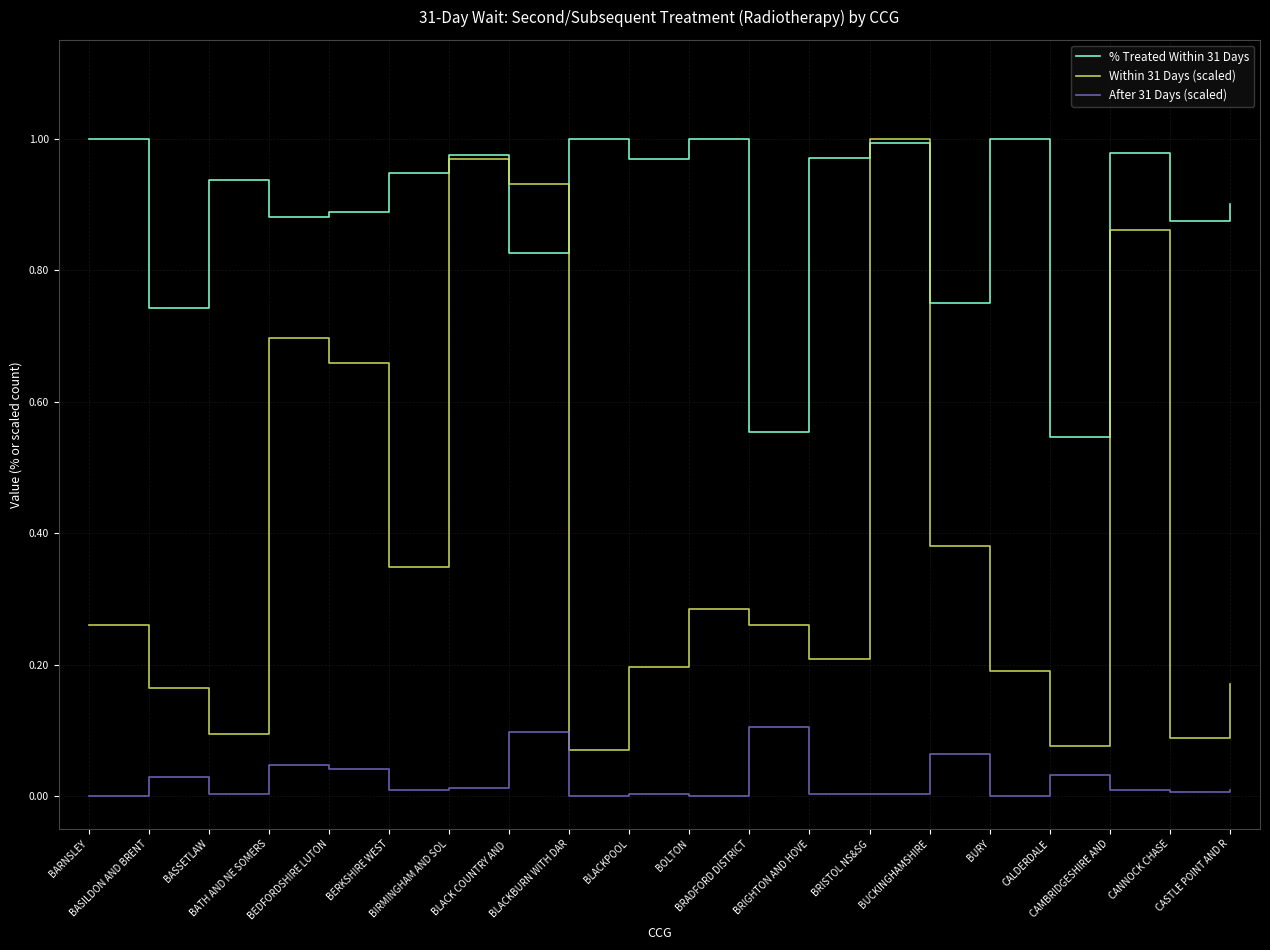

List the series in order of their overall mean, highest first.

% Treated Within 31 Days, Within 31 Days (scaled), After 31 Days (scaled)